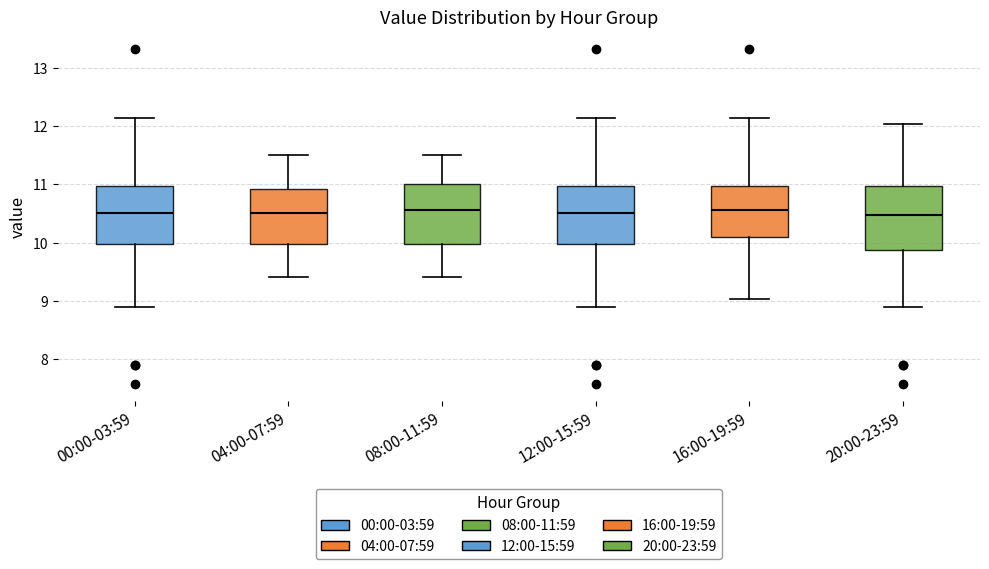

Reading left to right, transcribe this box plot: for each box, give where its median line is, the range the box spans, and where its two whiskers end, as read against the y-axis. The values are not printed on the chart, so give them approximately, as read against the axis.

00:00-03:59: median 10.5, box 10.0 to 11.0, whiskers 8.9 to 12.1
04:00-07:59: median 10.5, box 10.0 to 10.9, whiskers 9.4 to 11.5
08:00-11:59: median 10.6, box 10.0 to 11.0, whiskers 9.4 to 11.5
12:00-15:59: median 10.5, box 10.0 to 11.0, whiskers 8.9 to 12.1
16:00-19:59: median 10.6, box 10.1 to 11.0, whiskers 9.0 to 12.1
20:00-23:59: median 10.5, box 9.9 to 11.0, whiskers 8.9 to 12.0